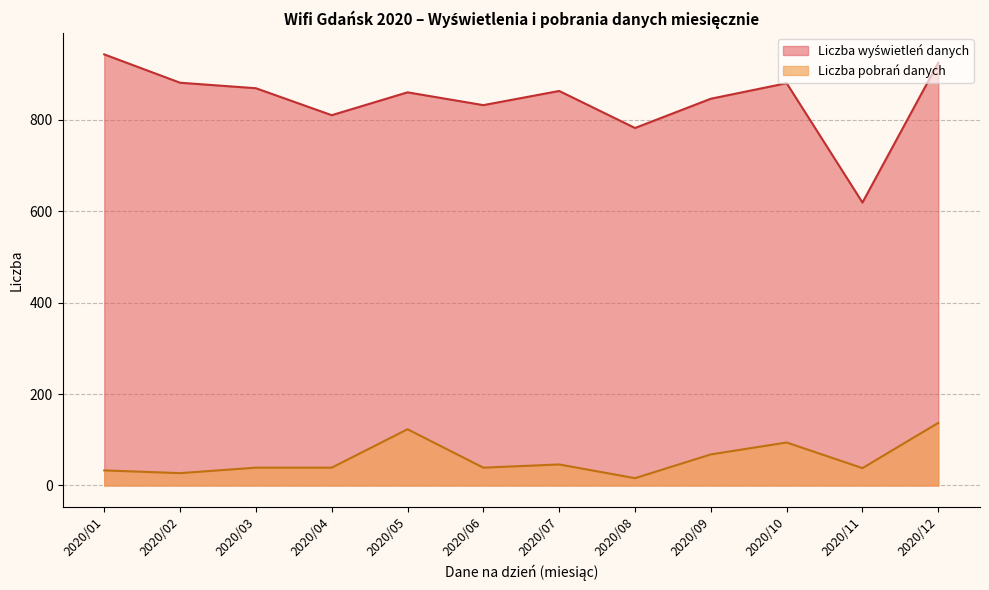

What are all the series names shown in the legend?

Liczba wyświetleń danych, Liczba pobrań danych